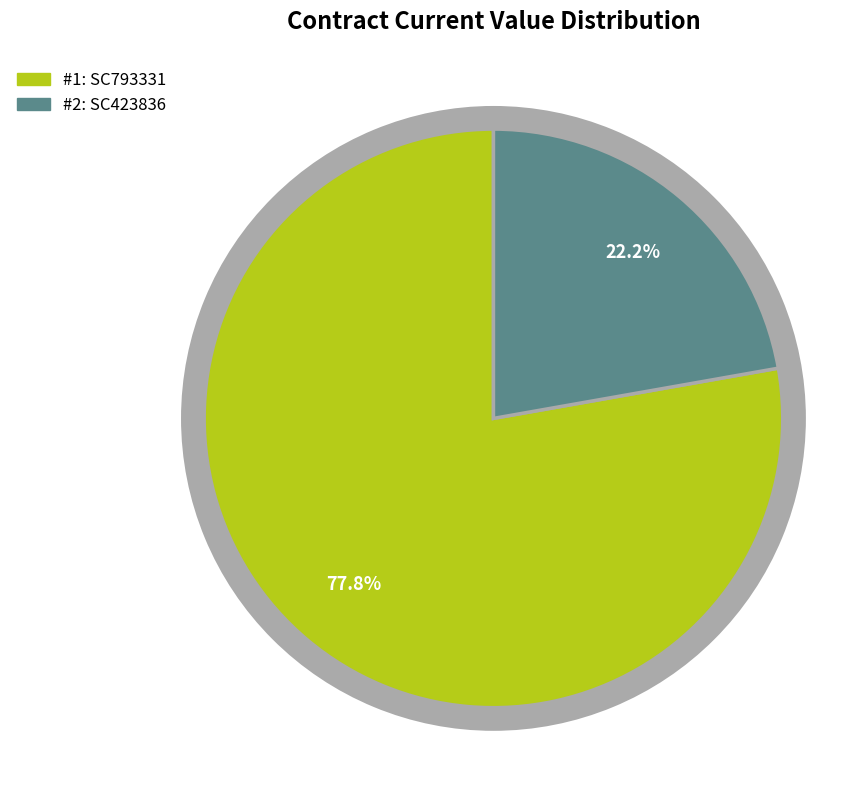

To the nearest percent, what is the difference between the SC793331 and SC423836 slice percentages?

56%